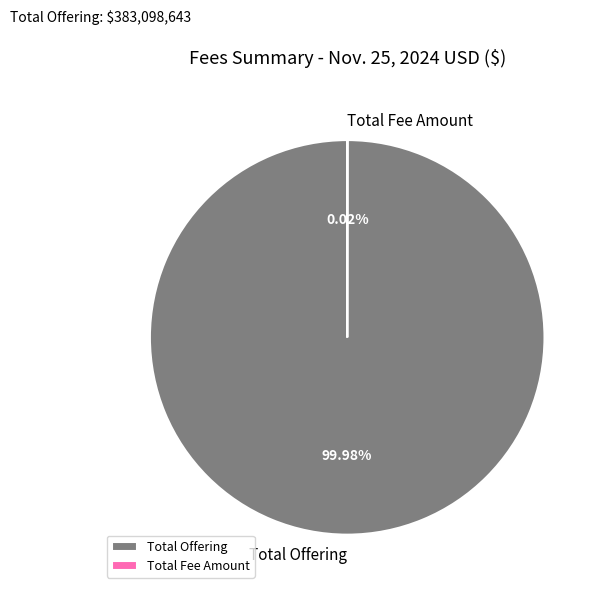

Does Total Offering account for over 50% of the chart?

Yes